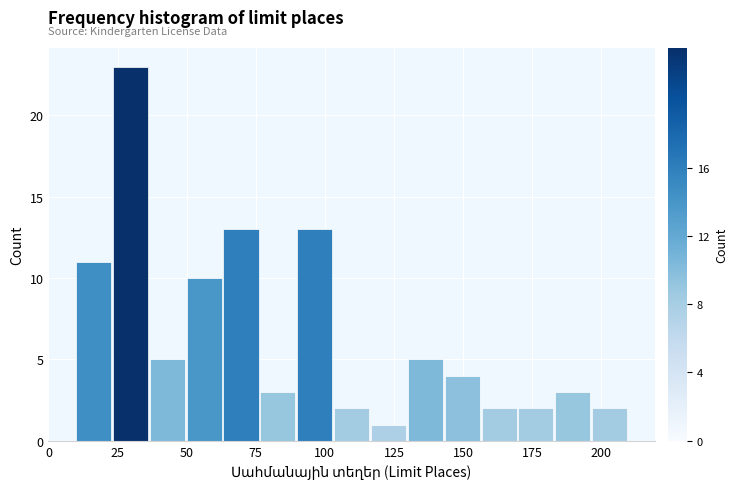

Around what value on the x-axis is the tallest bar? Give the approximate position of its centre, as read against the axis.

30